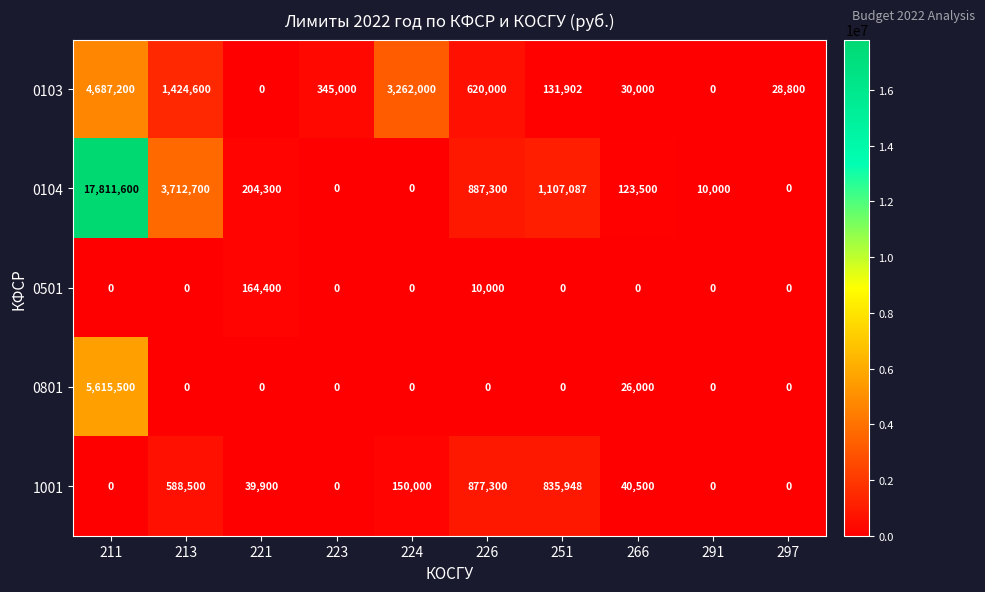

What is the sum of the 0104 values at 251 and 291?

1117087